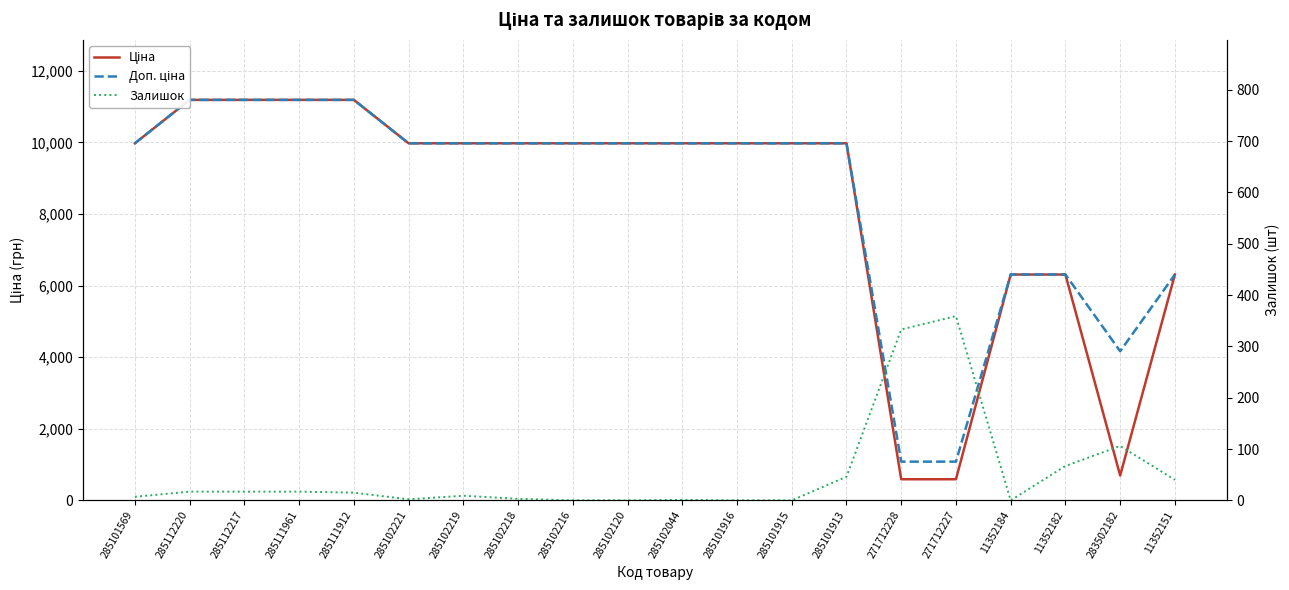

Reading left to right, list all the values displayed in this chart.

Ціна: 9975.0	11188.2	11188.2	11188.2	11188.2	9975.0	9975.0	9975.0	9975.0	9975.0	9975.0	9975.0	9975.0	9975.0	589.9	589.9	6308.8	6308.8	694.3	6308.8
Доп. ціна: 9975.0	11188.2	11188.2	11188.2	11188.2	9975.0	9975.0	9975.0	9975.0	9975.0	9975.0	9975.0	9975.0	9975.0	1081.7	1081.7	6308.8	6308.8	4165.6	6308.8
Залишок: 7.0	17.0	17.0	17.0	15.0	2.0	9.0	3.0	0.0	0.0	1.0	0.0	0.0	46.0	333.0	359.0	0.0	67.0	106.0	40.0